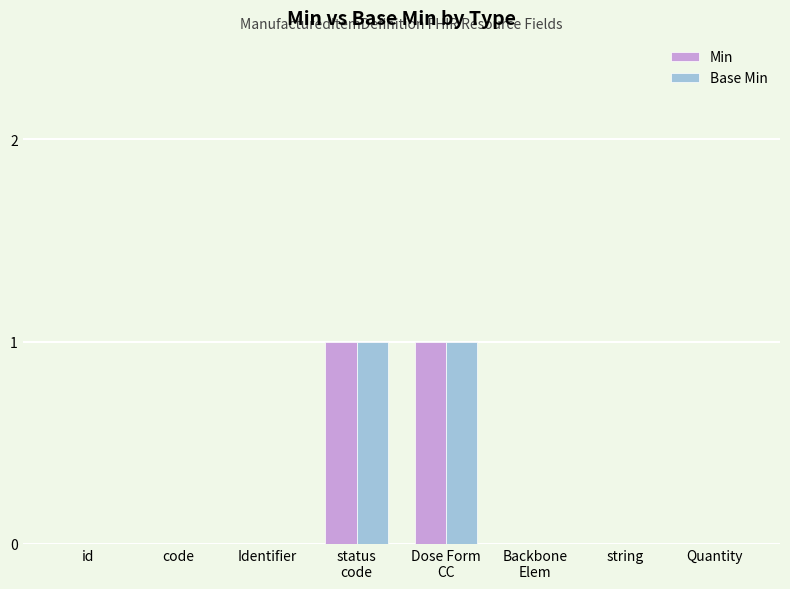

True or false: Base Min has a value of 0 at Identifier.

True